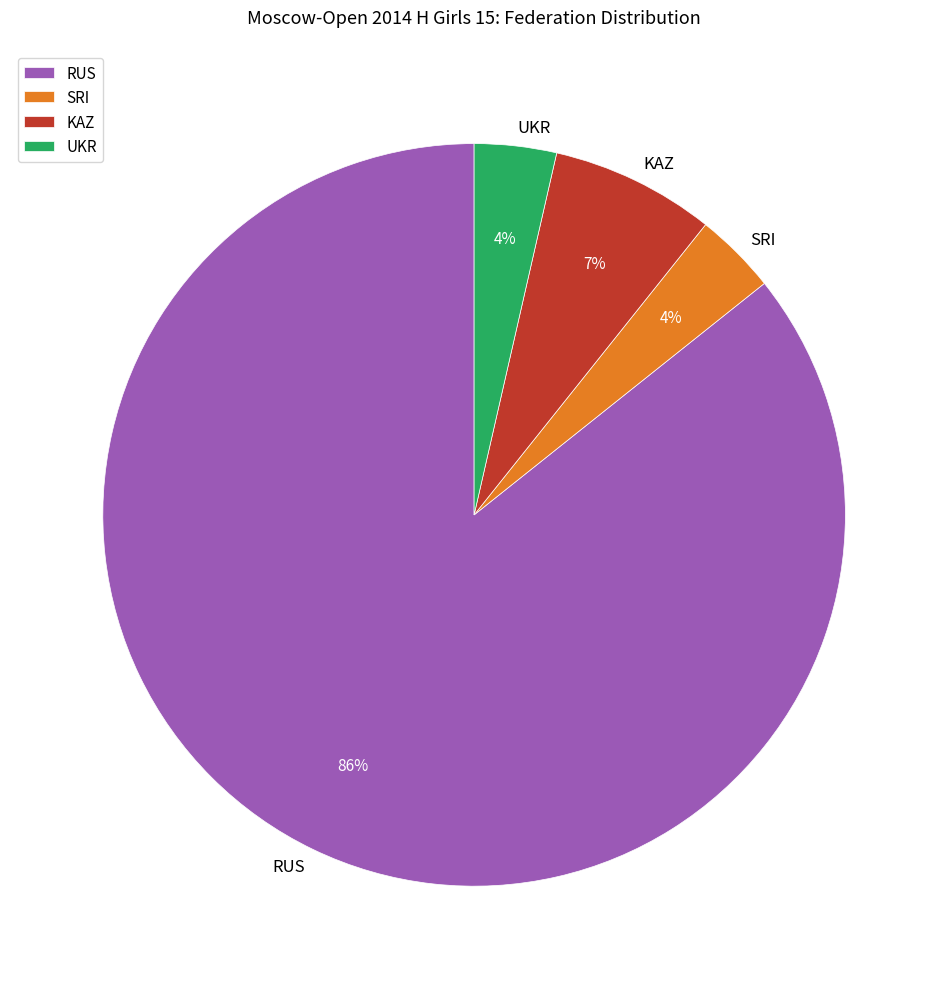

To the nearest percent, what percentage of the pie is KAZ?

7%